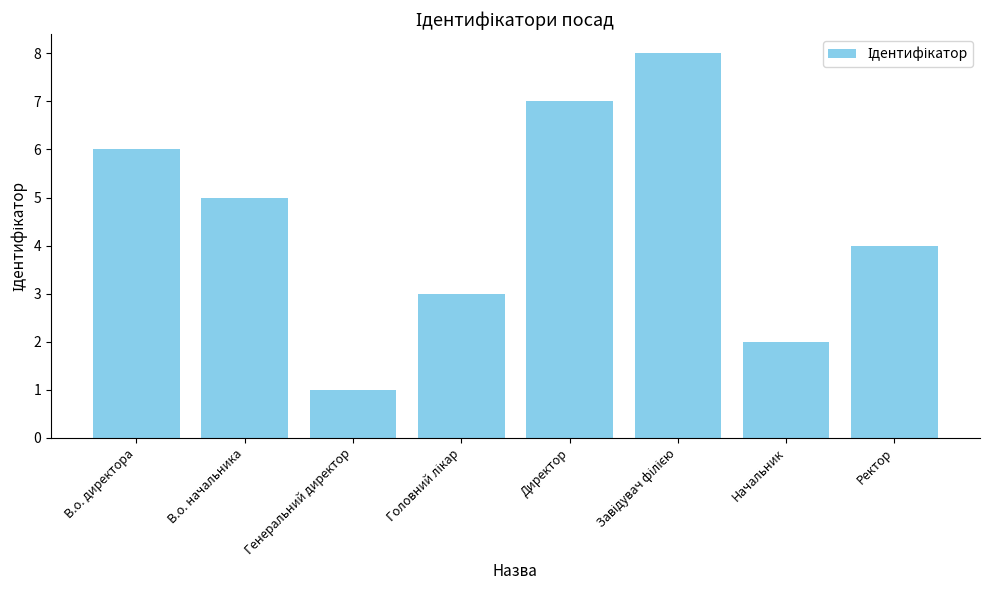

How many distinct data groups are displayed?

1